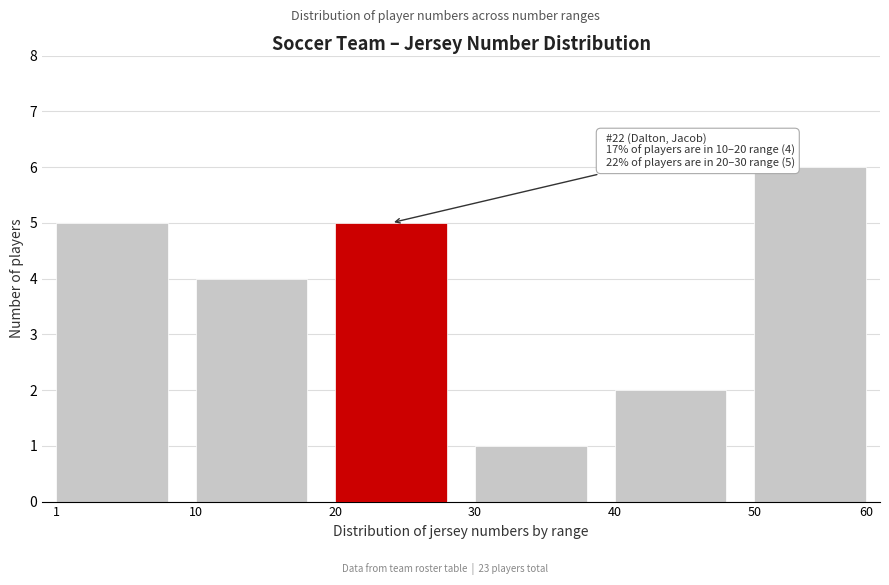

Reading left to right, list all the values displayed in this chart.

1=5	10=4	20=5	30=1	40=2	50=6